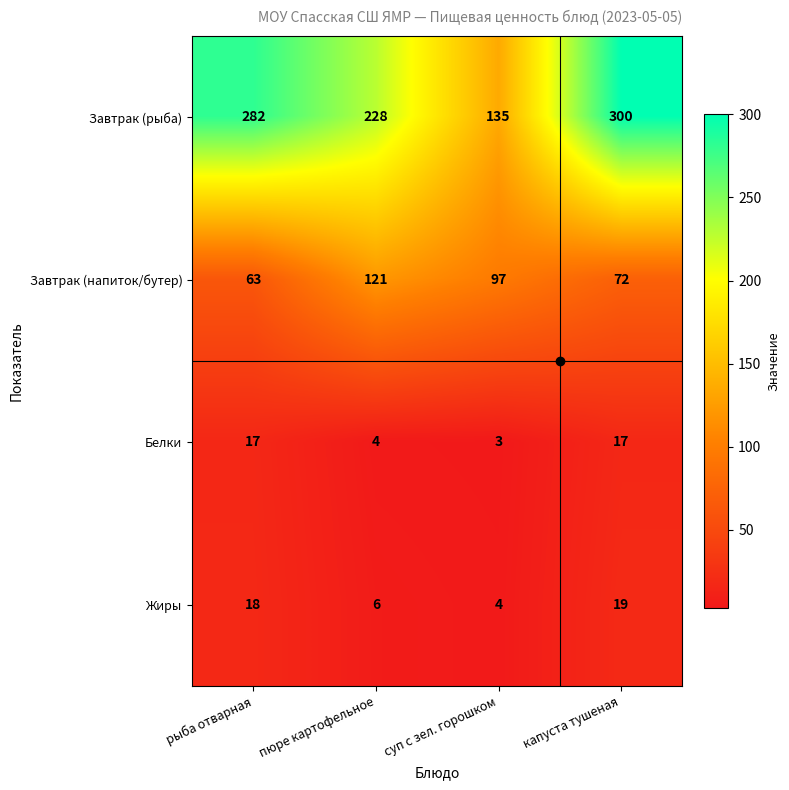

What is the difference between the highest and lowest values at пюре картофельное?

224